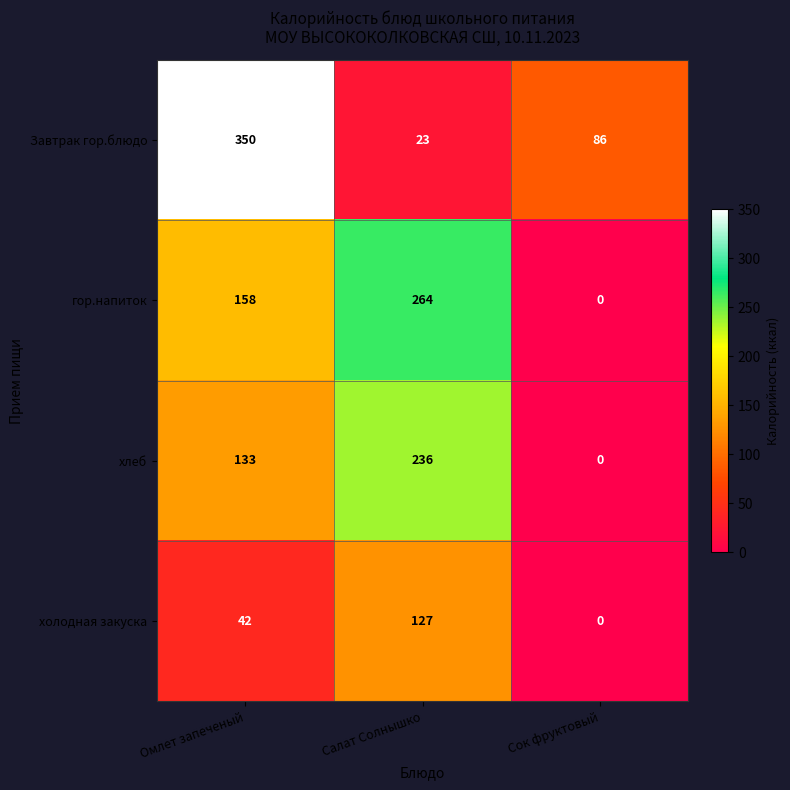

Read the холодная закуска value at Салат Солнышко.

127